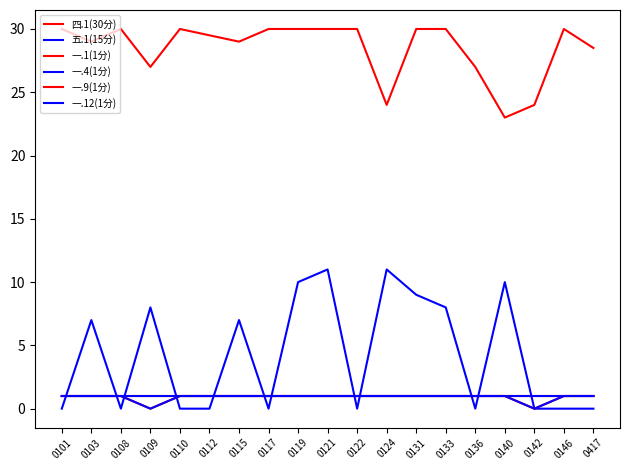

Does the chart have visible grid lines?

No